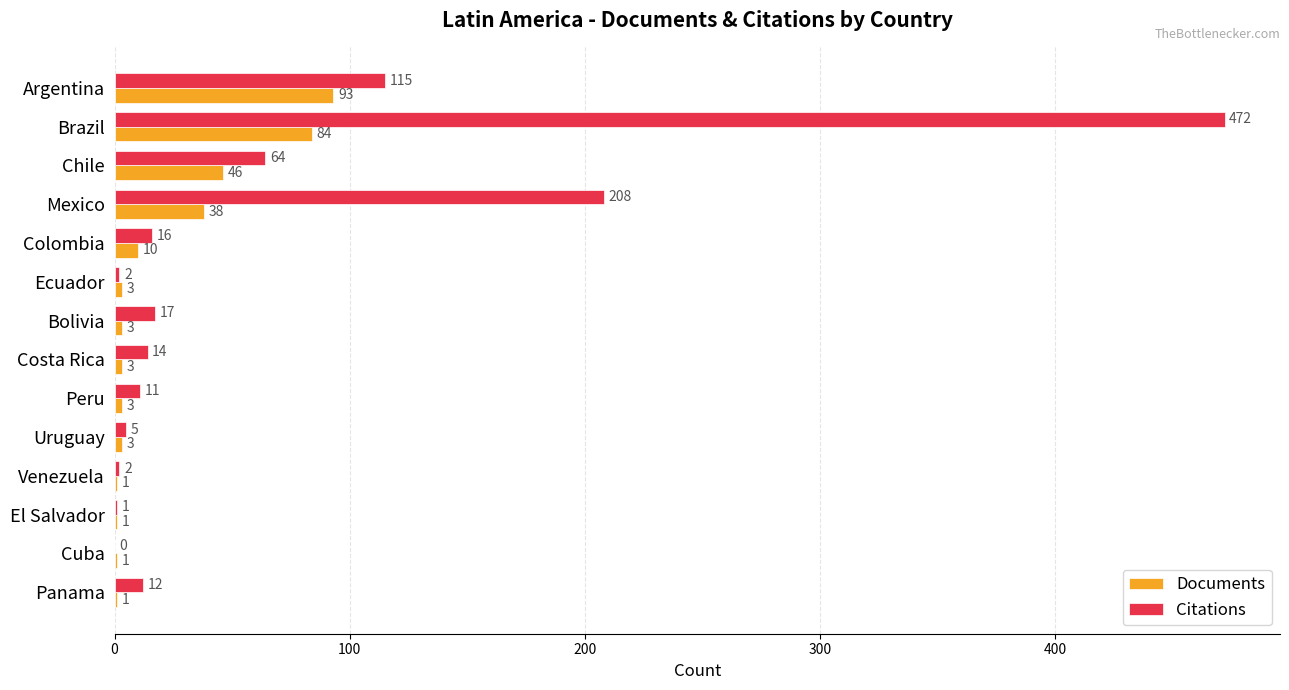

At which category is the sum across all series the highest?

Brazil